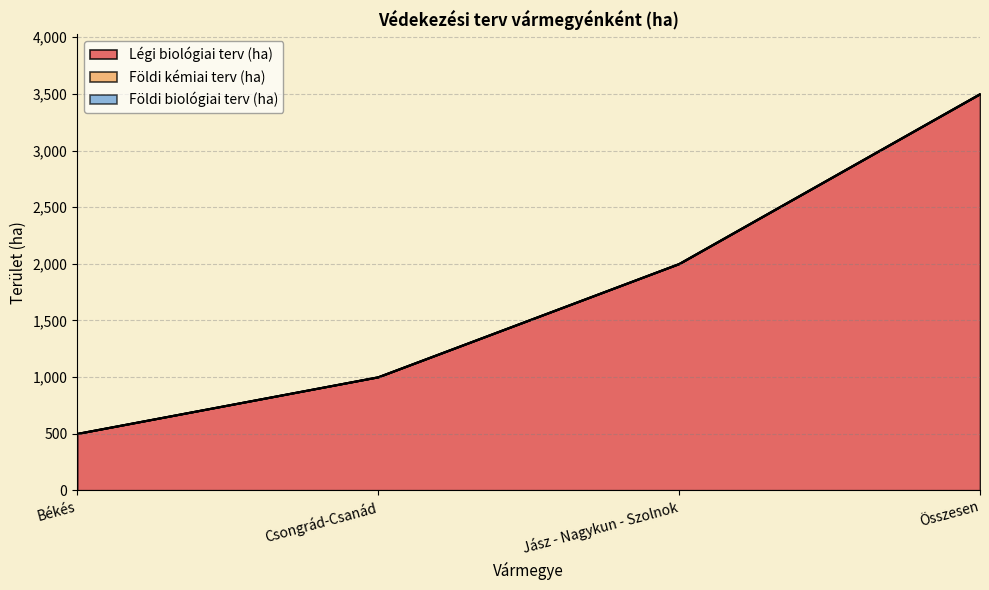

True or false: Földi kémiai terv (ha) and Légi biológiai terv (ha) intersect in this chart.

False